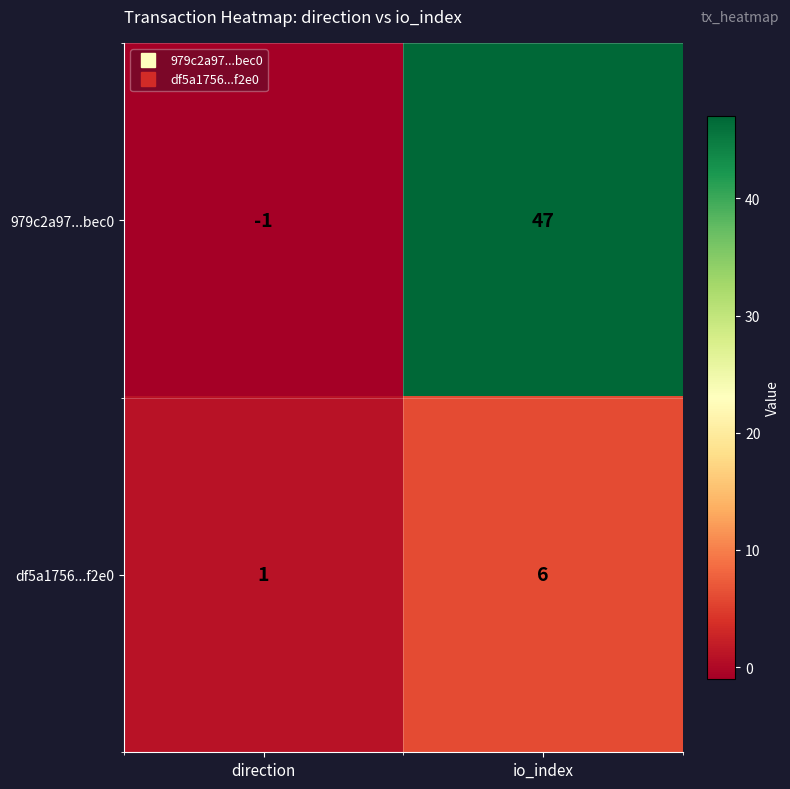

True or false: 979c2a97...bec0 has a value of 21 at io_index.

False